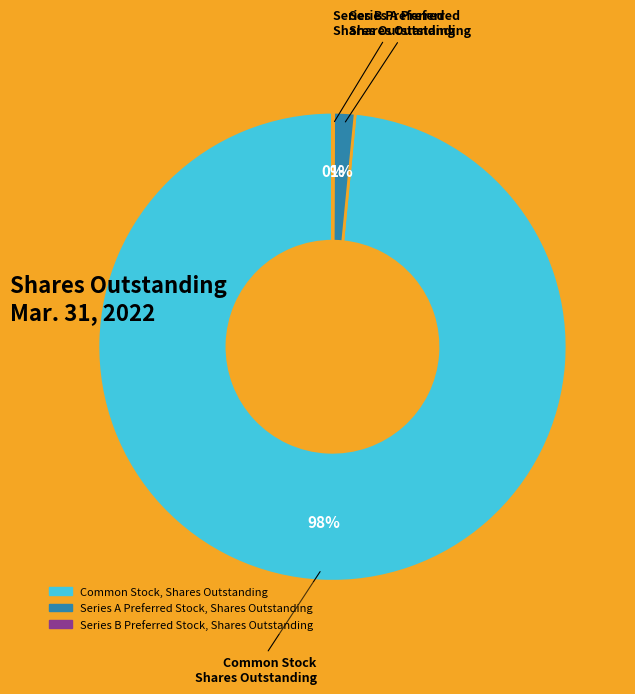

To the nearest percent, what is the average slice percentage?

33%